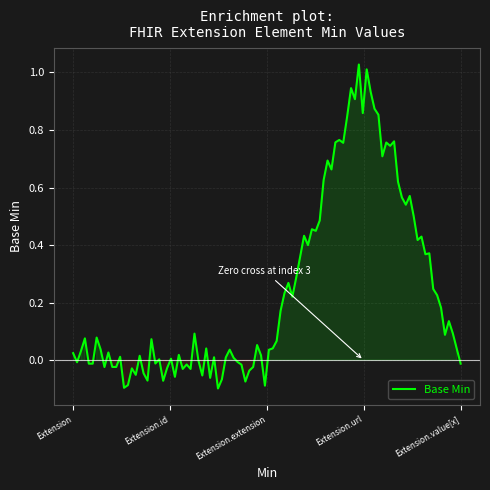

Does the chart display data point markers on the line(s)?

No